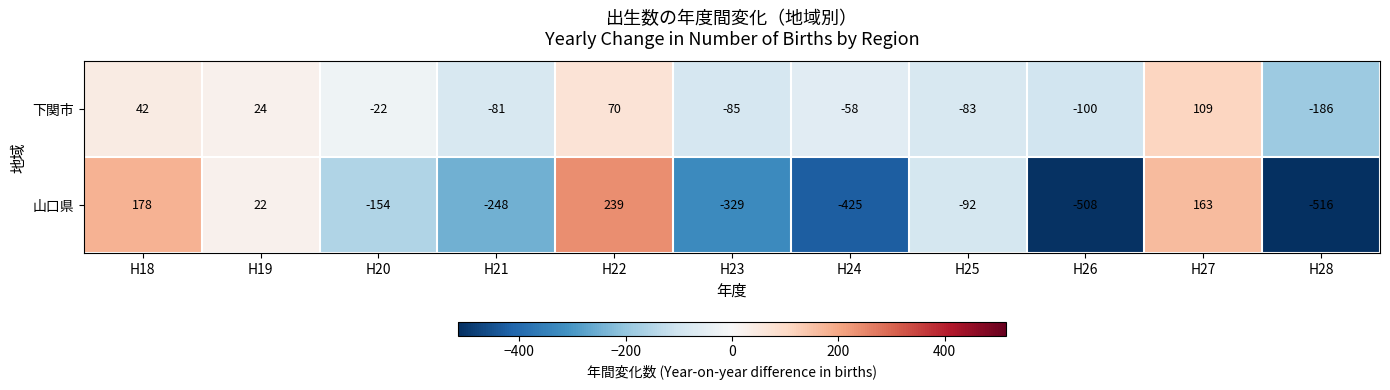

What is the total value across all series at H21?

-329